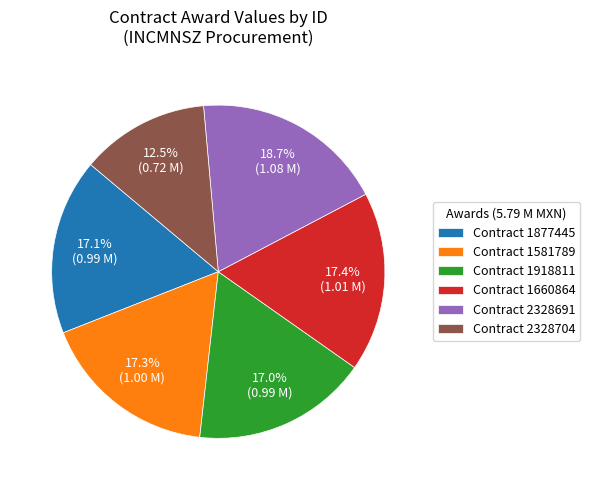

What is the ratio of the value at Contract 1877445 to the value at Contract 2328704?

1.4